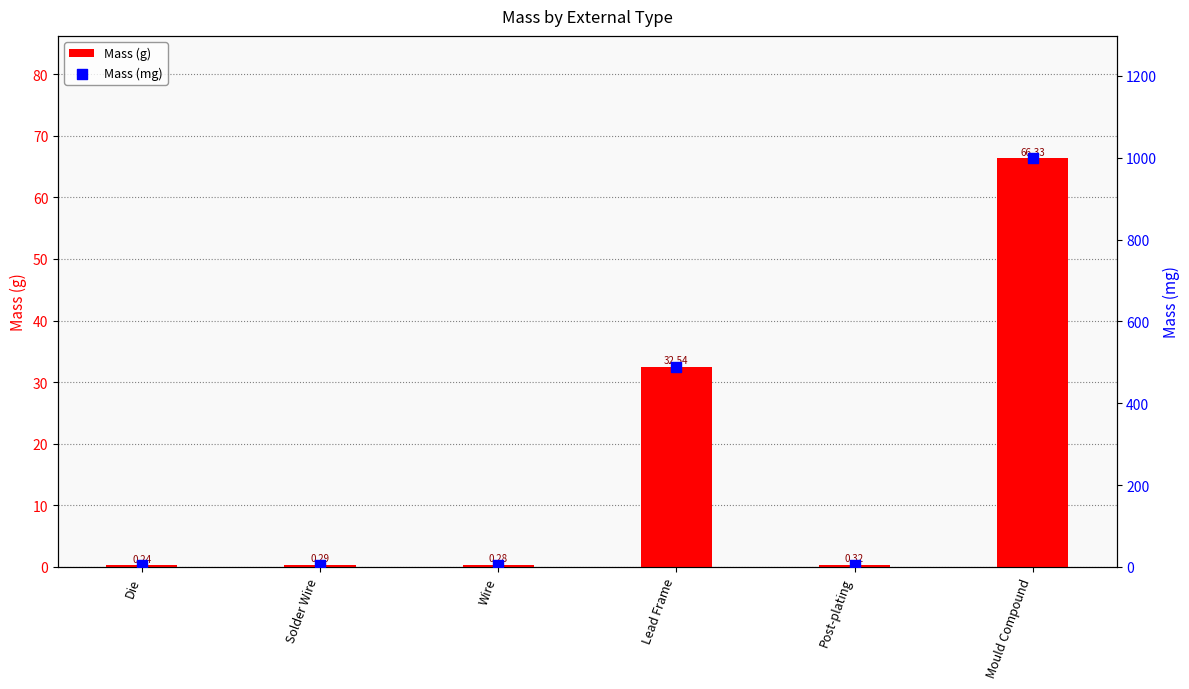

Which series has the largest total across all categories?

Mass (mg)